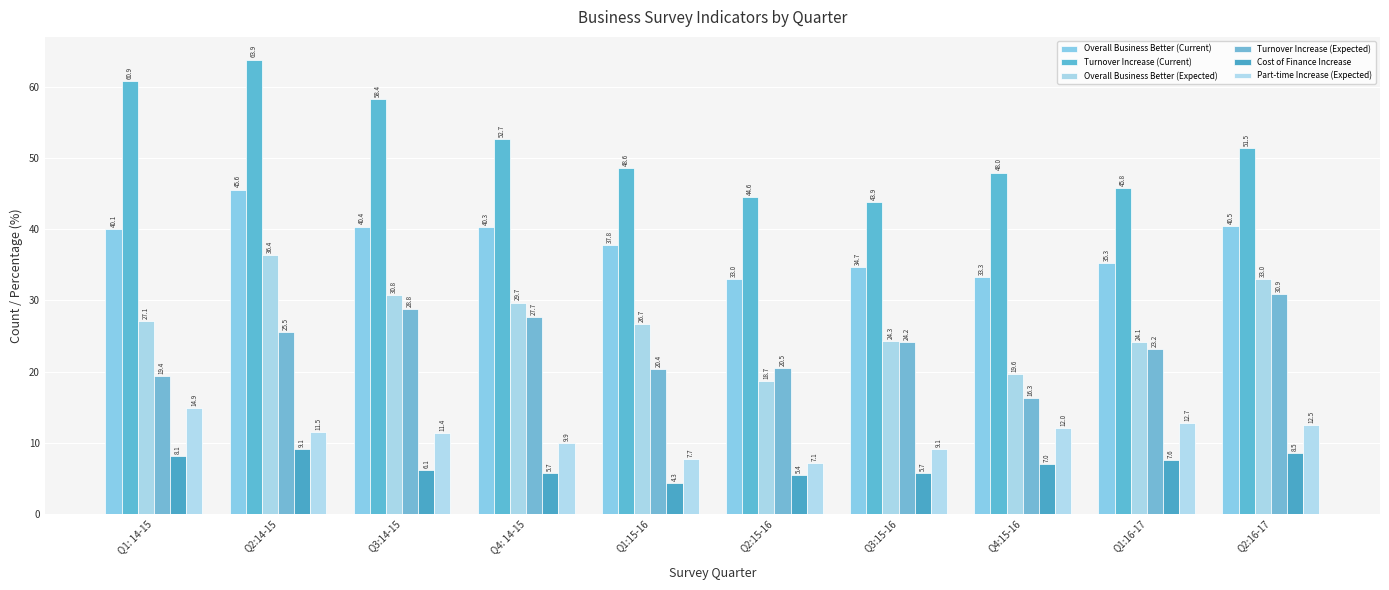

At which category does the chart reach its minimum across all series?

Q1:15-16